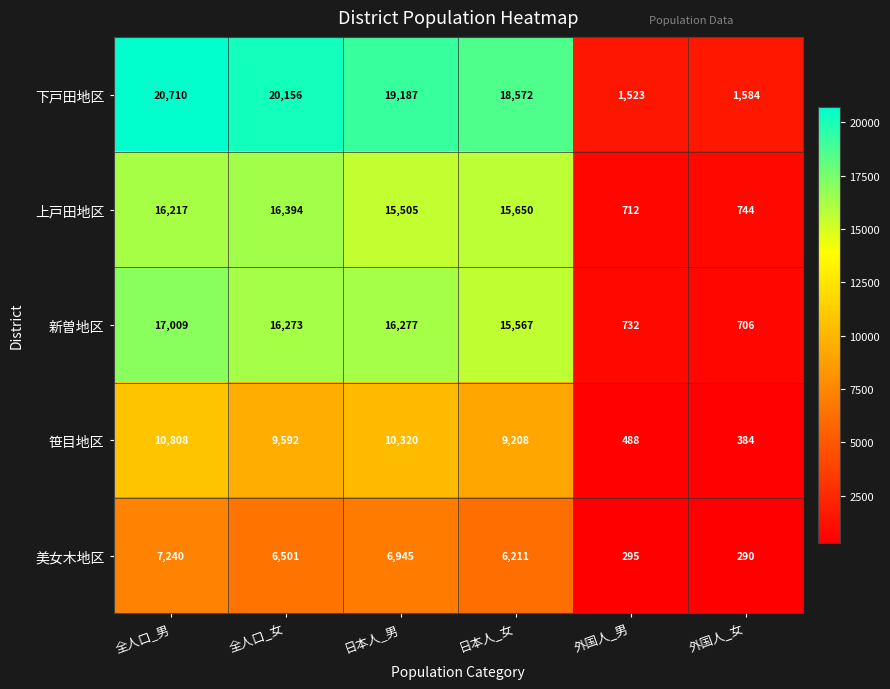

What is the average value of the 新曽地区 series?

11094